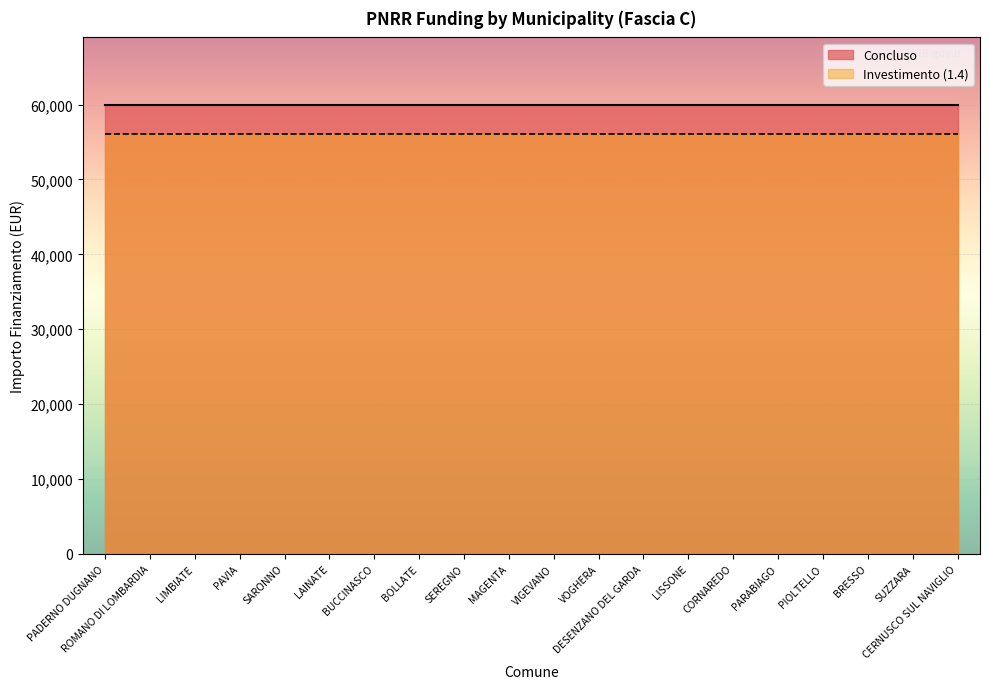

Is it true that Investimento (1.4) equals 56000 at MAGENTA?

True